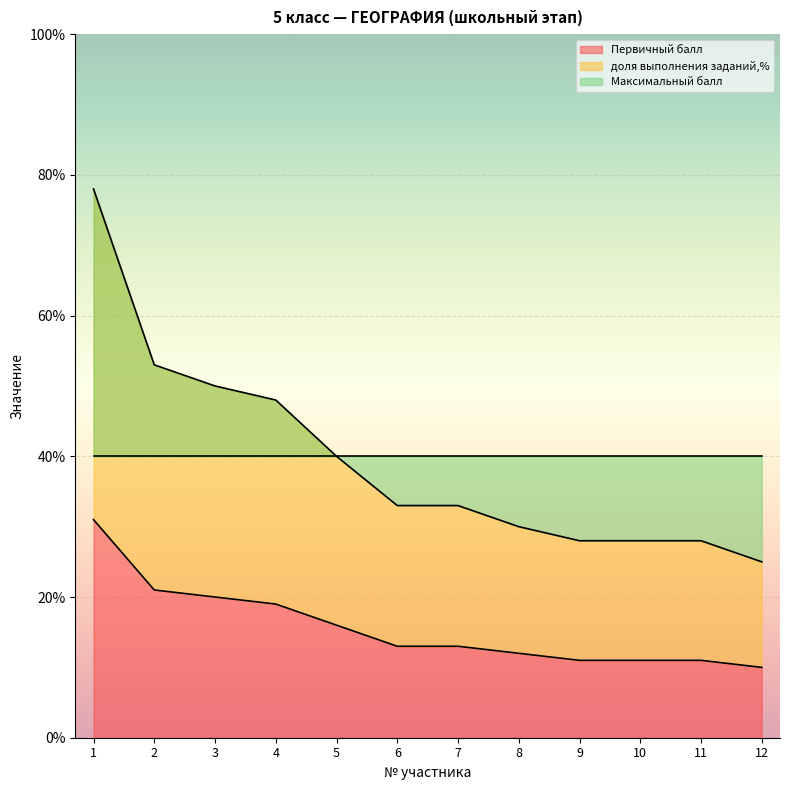

Which category has the lowest value across all series?

12